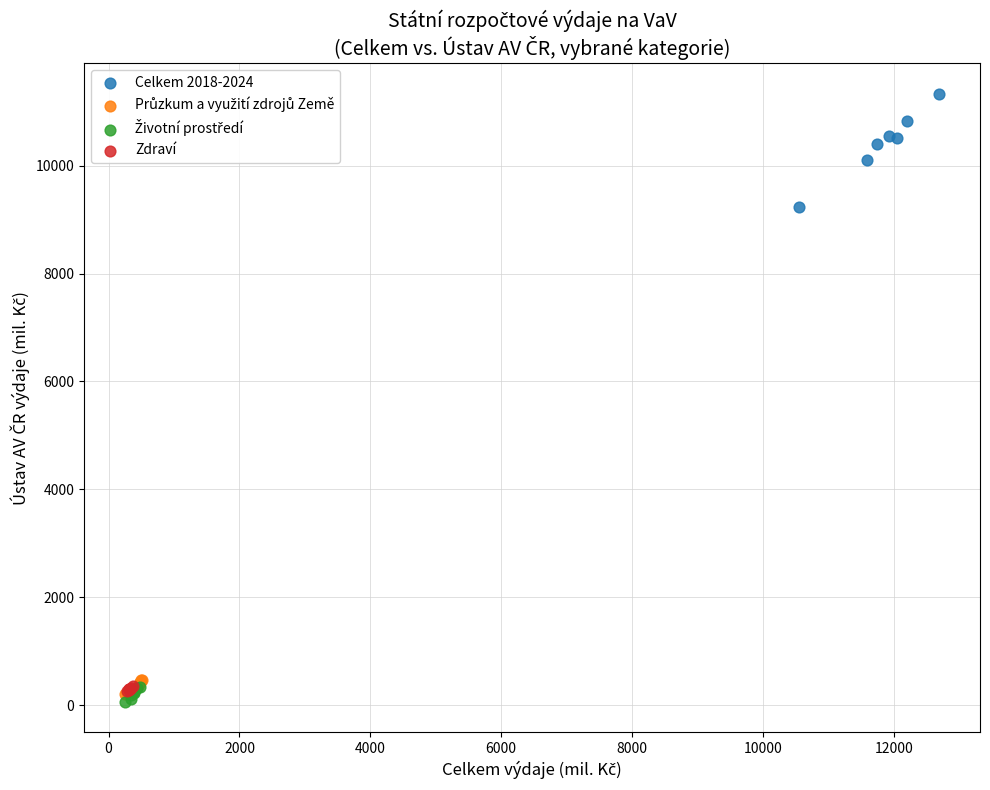

Which series has the widest spread of Y values?

Celkem 2018-2024